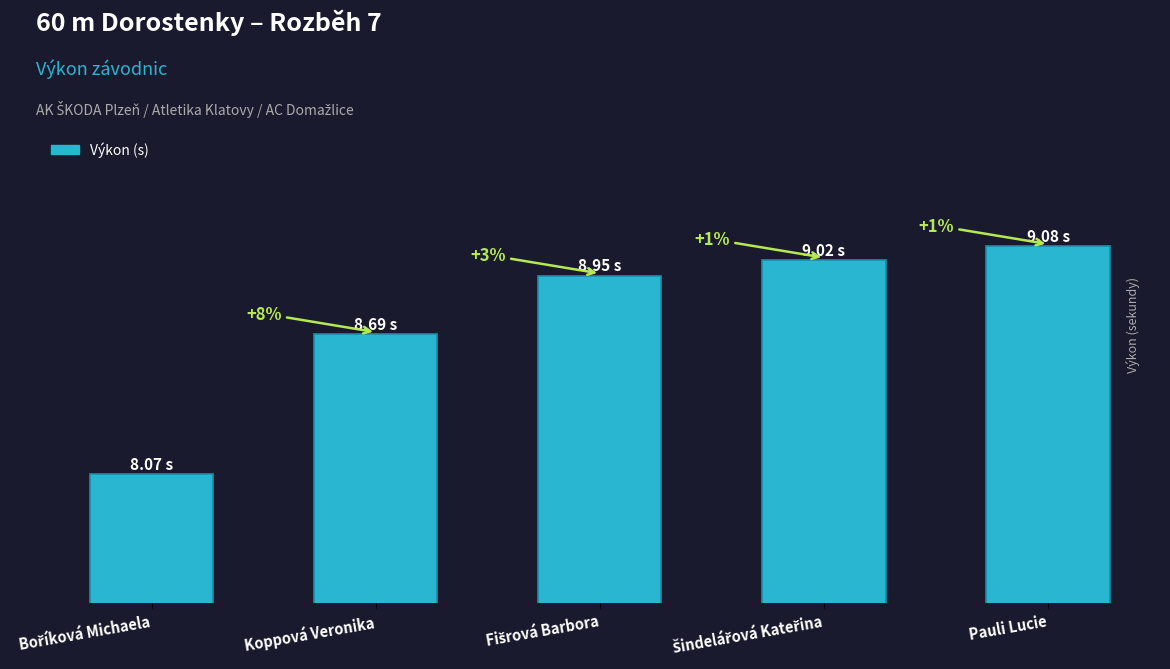

Does the chart contain stacked bars?

No